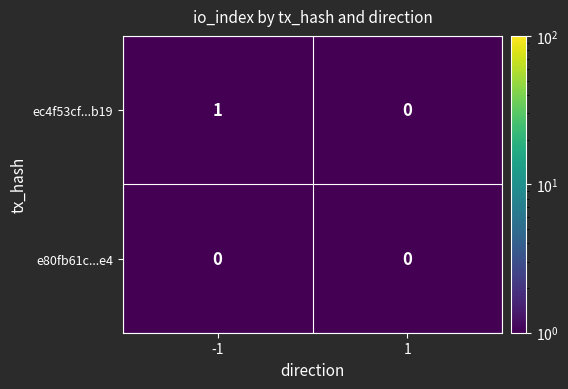

Between -1 and 1, which series saw the biggest shift?

ec4f53cf...b19